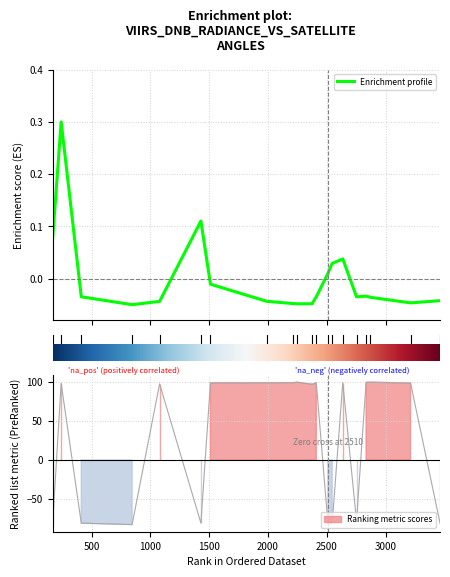

How many data points does each series have?

20